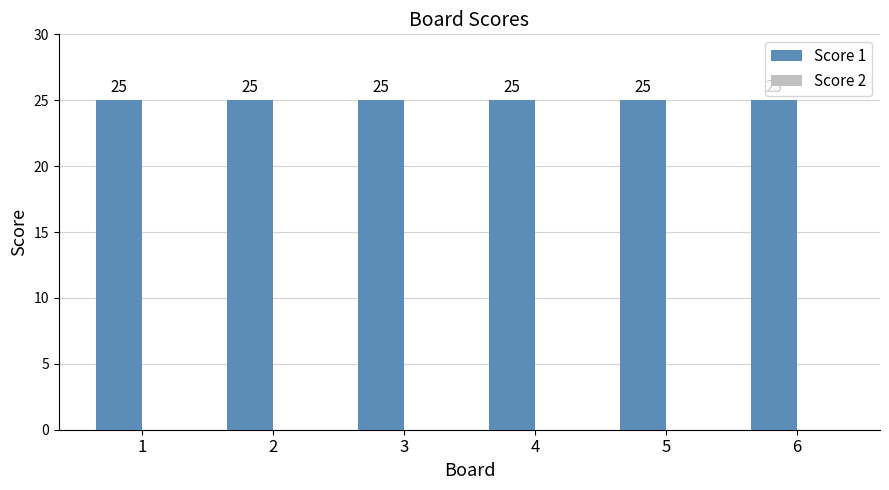

True or false: Score 2 has a value of 0 at 6.

True